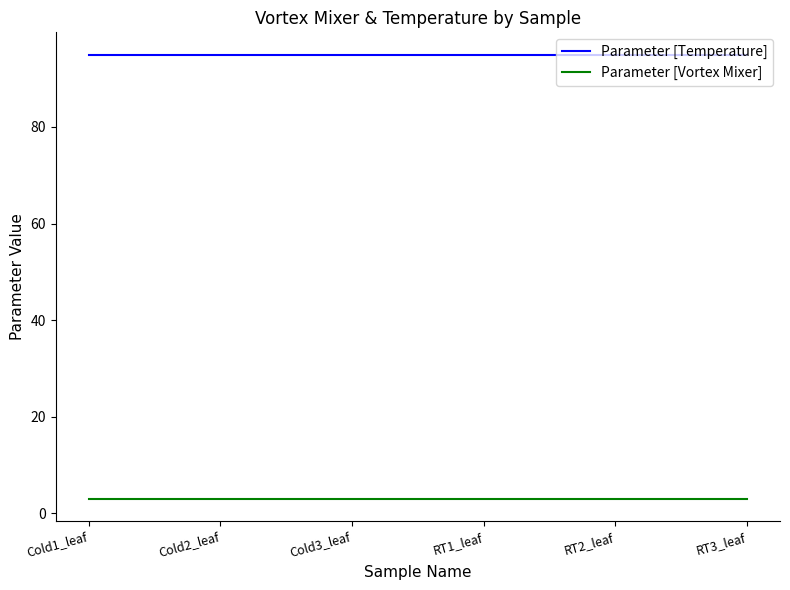

Which series has the largest total across all categories?

Parameter [Temperature]